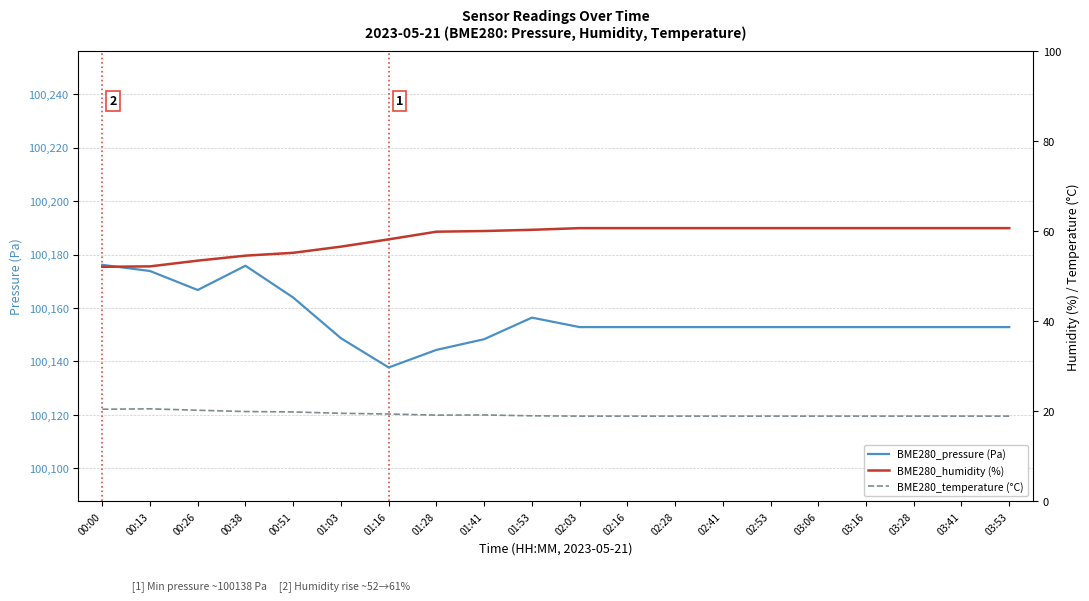

Which series has the widest spread of values?

BME280_pressure (Pa)